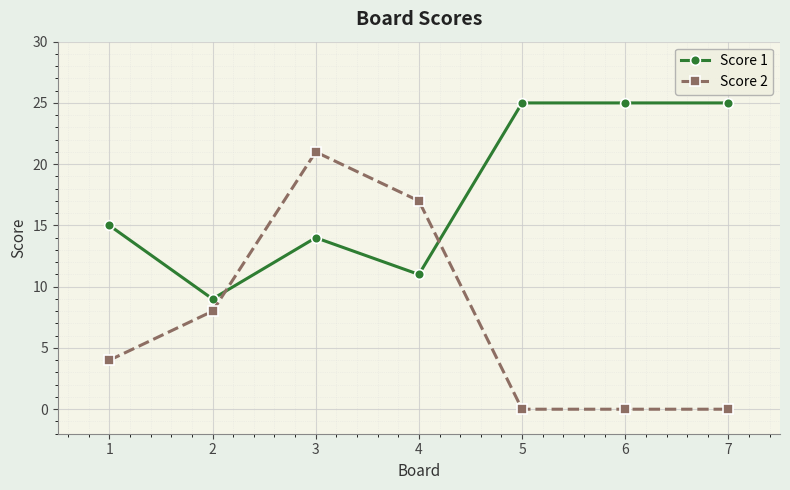

Reading left to right, what are all the values shown in this chart?

Score 1: 1=15	2=9	3=14	4=11	5=25	6=25	7=25
Score 2: 1=4	2=8	3=21	4=17	5=0	6=0	7=0